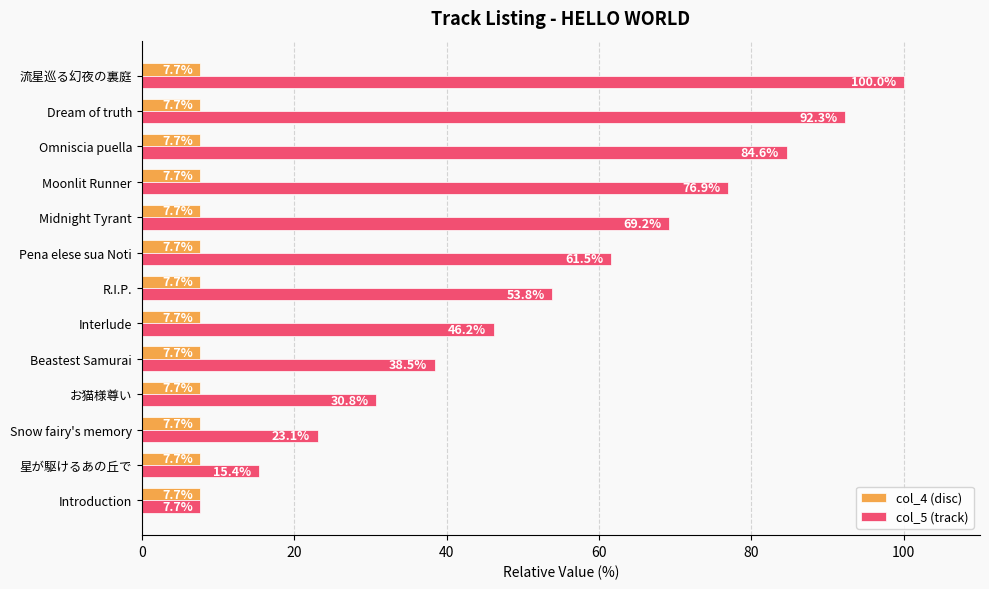

What is the difference between the second highest and second lowest values in the col_5 (track) series?

76.9